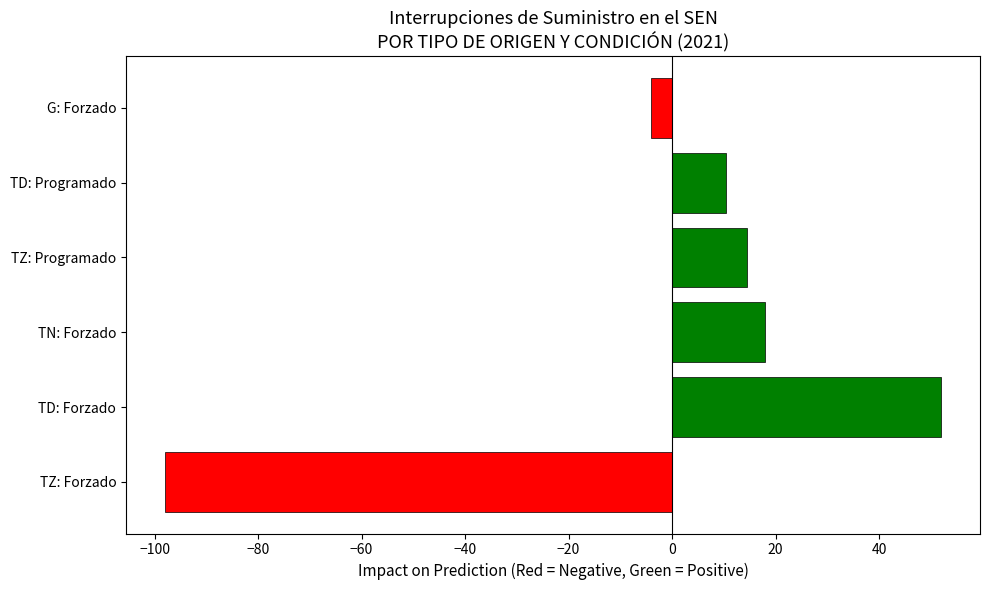

Where is the data nearest to the value -23?

G: Forzado